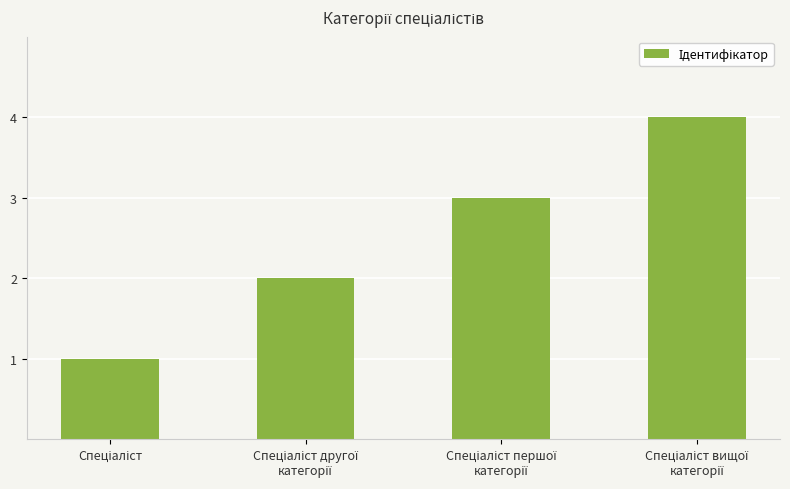

What is the greatest value displayed?

4